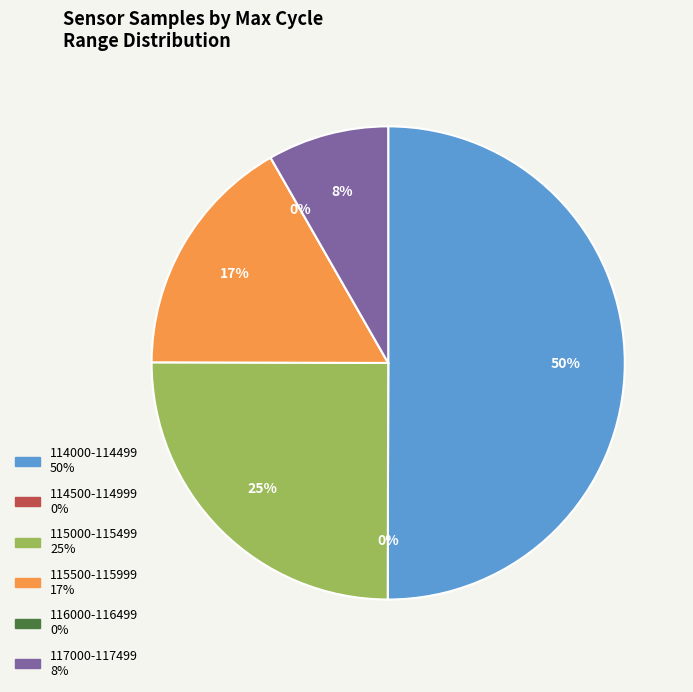

Is it true that 115585 is 1% of the pie?

False